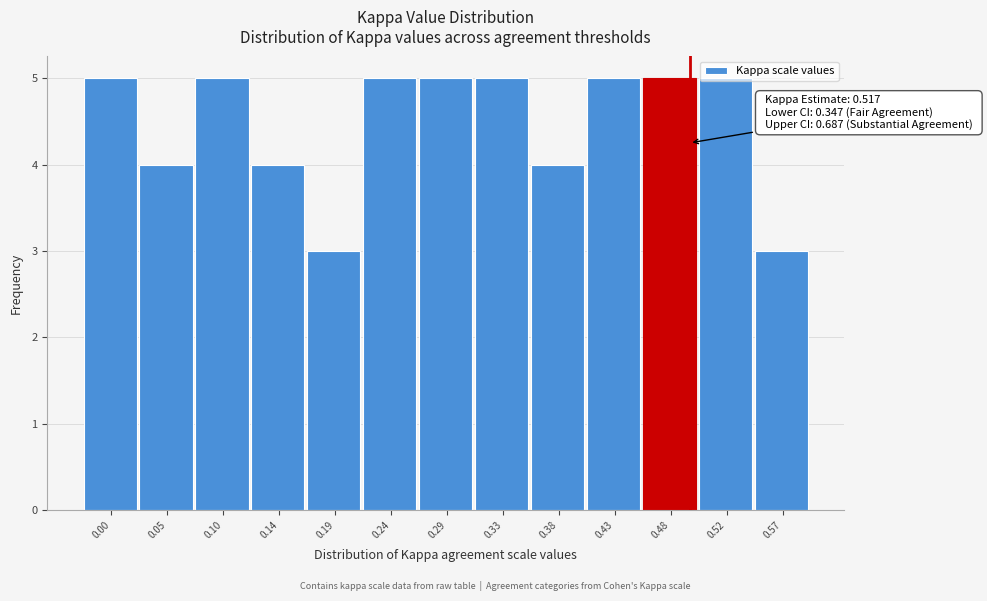

Is it true that the value at 0.05 is 2?

False